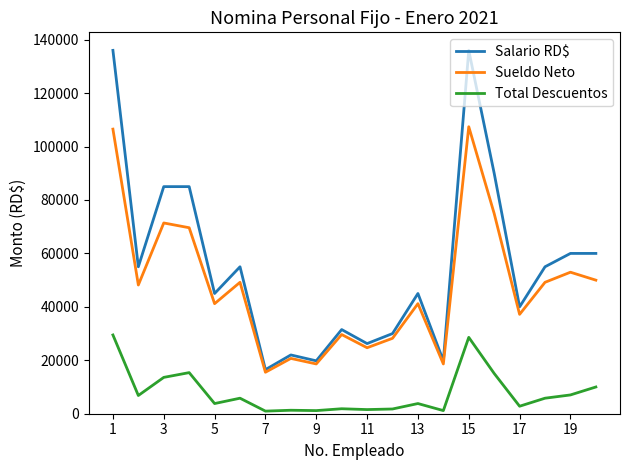

Which series has the largest total across all categories?

Salario RD$